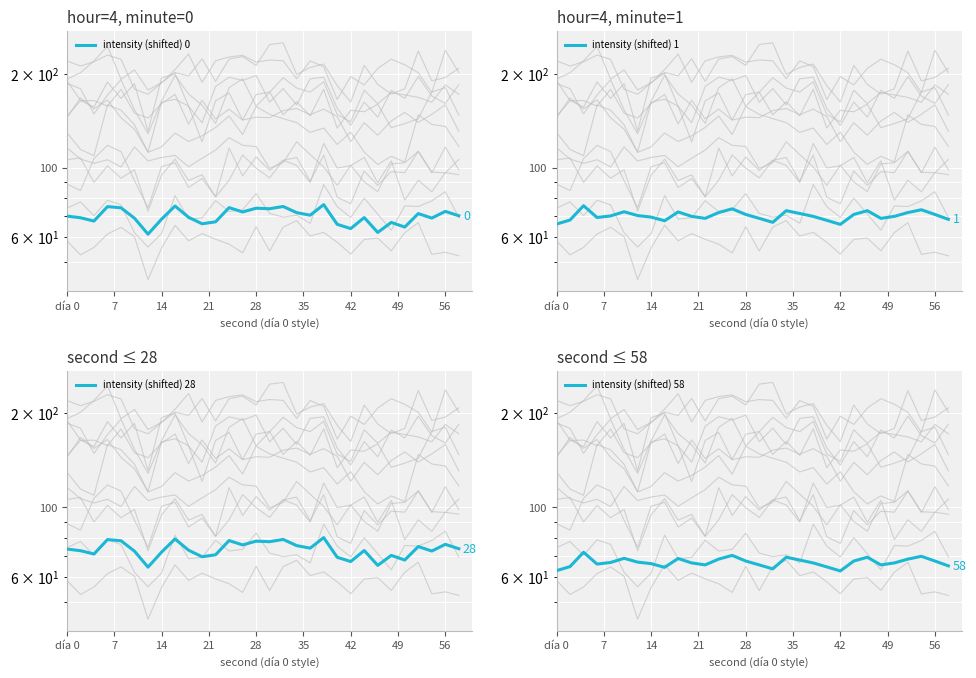

What is the maximum value shown in the chart?

80.1